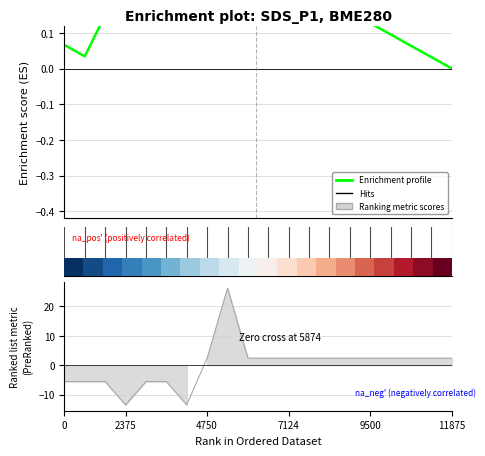

Reading left to right, extract all data points from this chart.

0.1	0.0	0.1	0.2	0.2	0.2	0.2	0.3	0.3	0.3	0.3	0.3	0.2	0.2	0.2	0.1	0.1	0.1	0.0	0.0